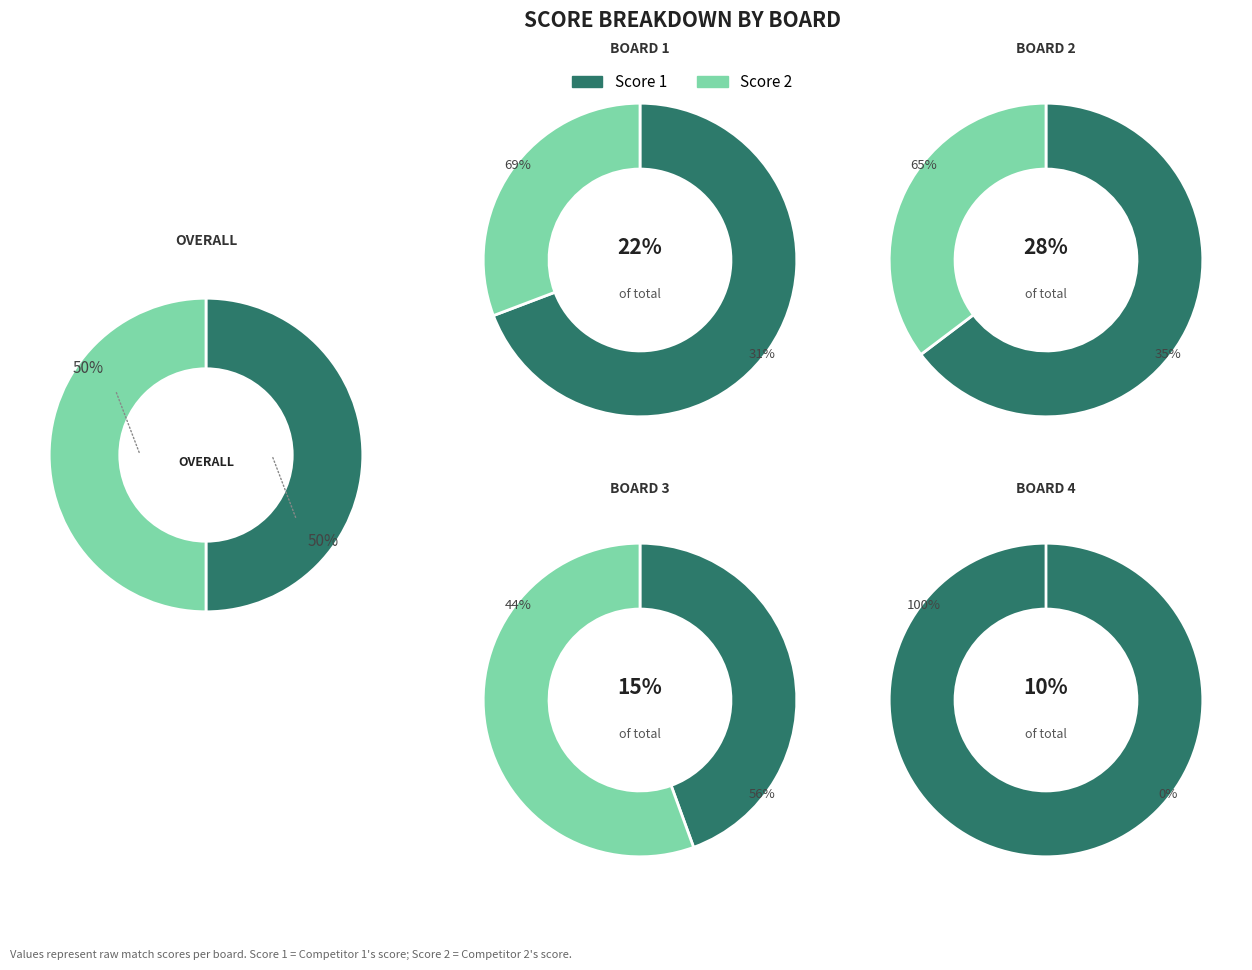

What percentage is the Board 1 slice, to the nearest percent?

30%